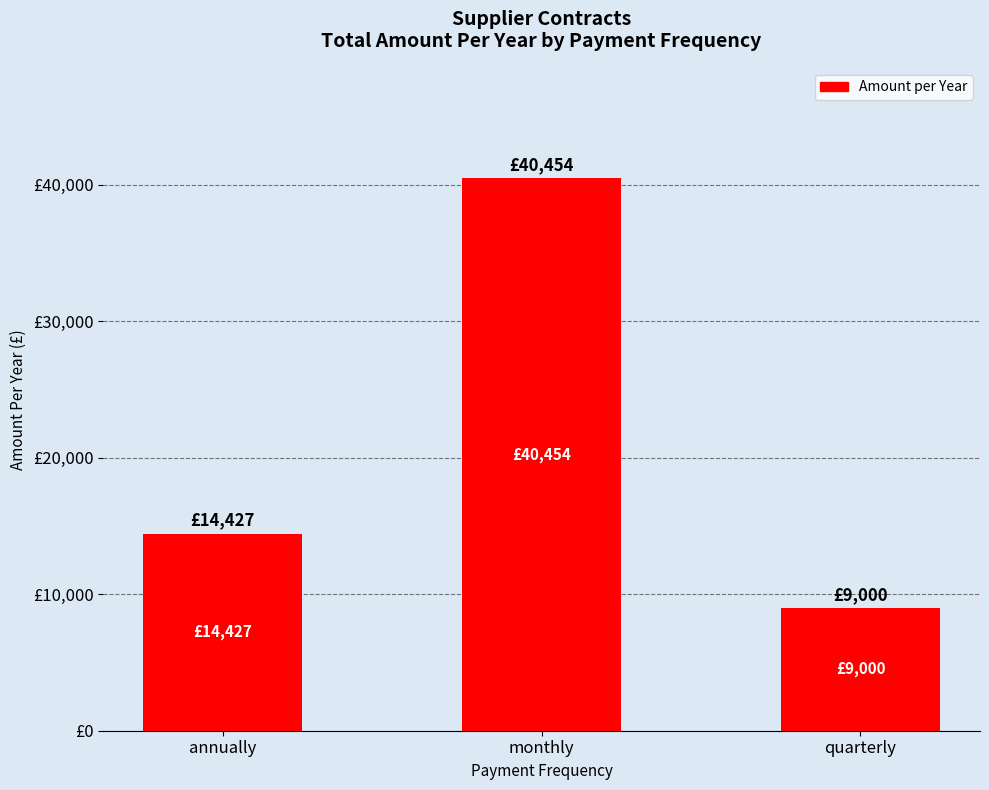

Are the bars horizontal?

No